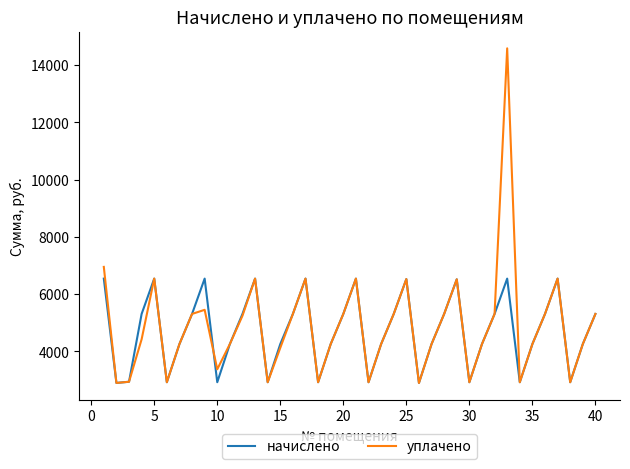

List the series in order of their peak value, highest first.

уплачено, начислено